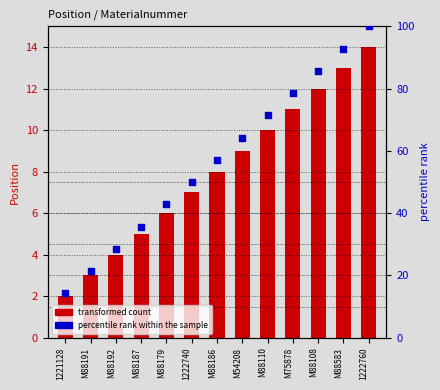

Which series contains the lowest Y value?

Position